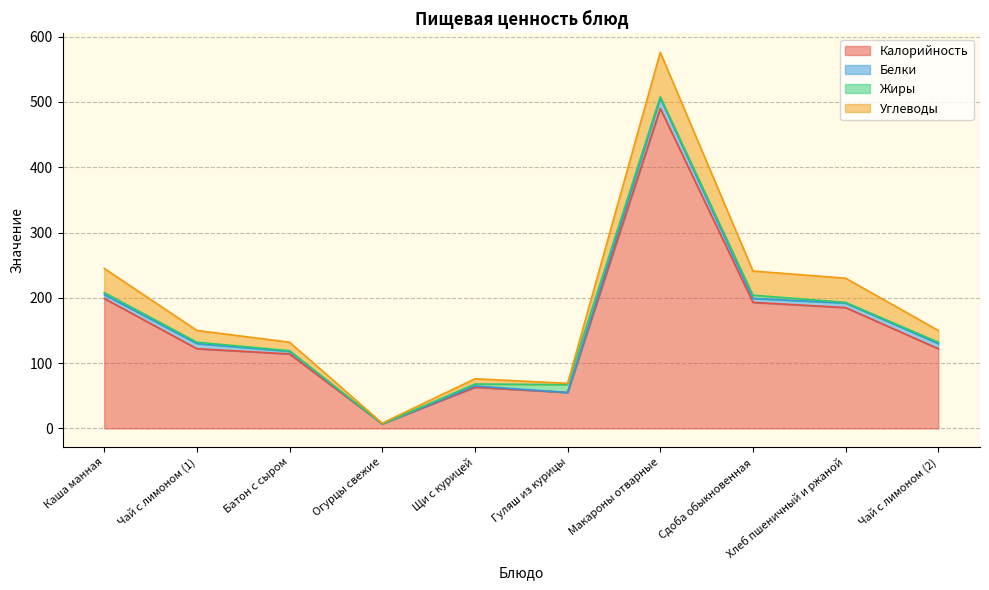

Count the number of data series in this chart.

4